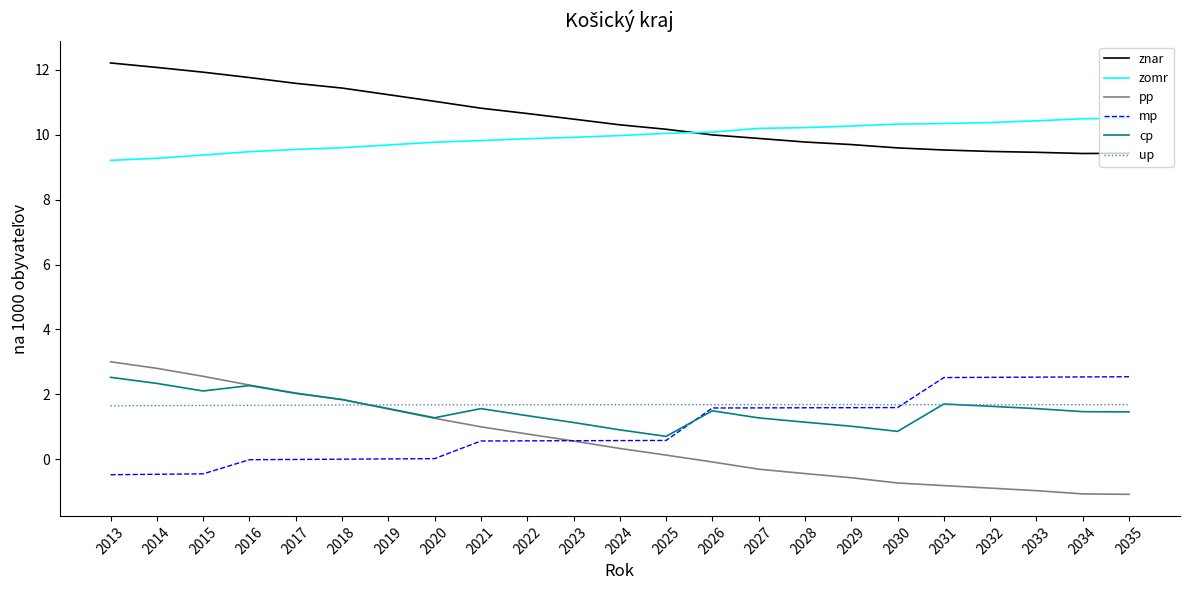

True or false: cp has a value of 3.3 at 2017.

False